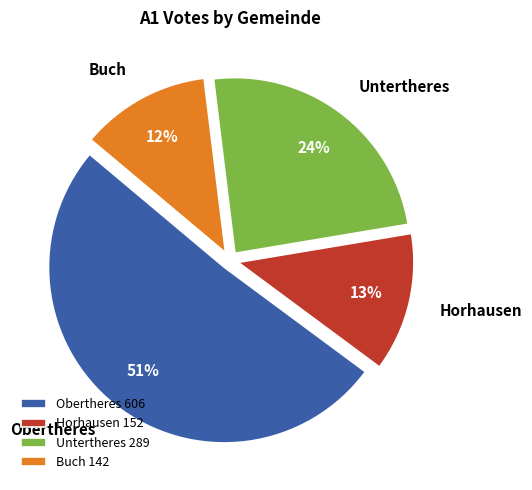

The Obertheres slice represents 43% of the pie. True or false?

False